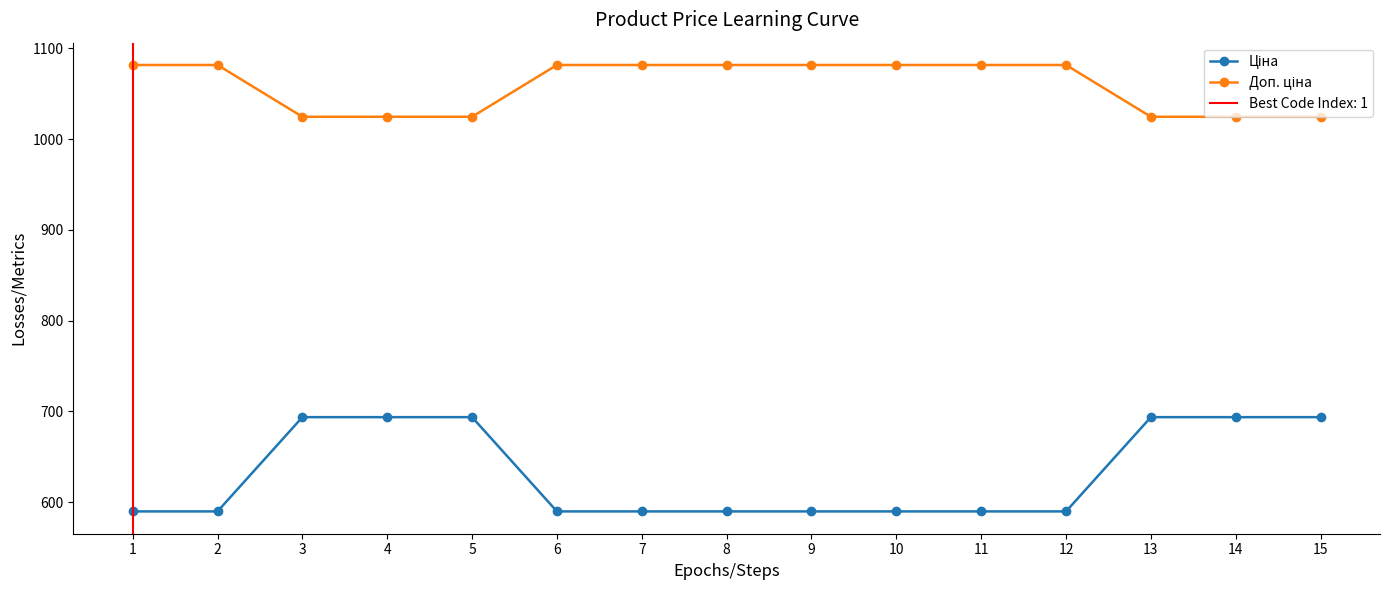

Does the chart have visible grid lines?

No